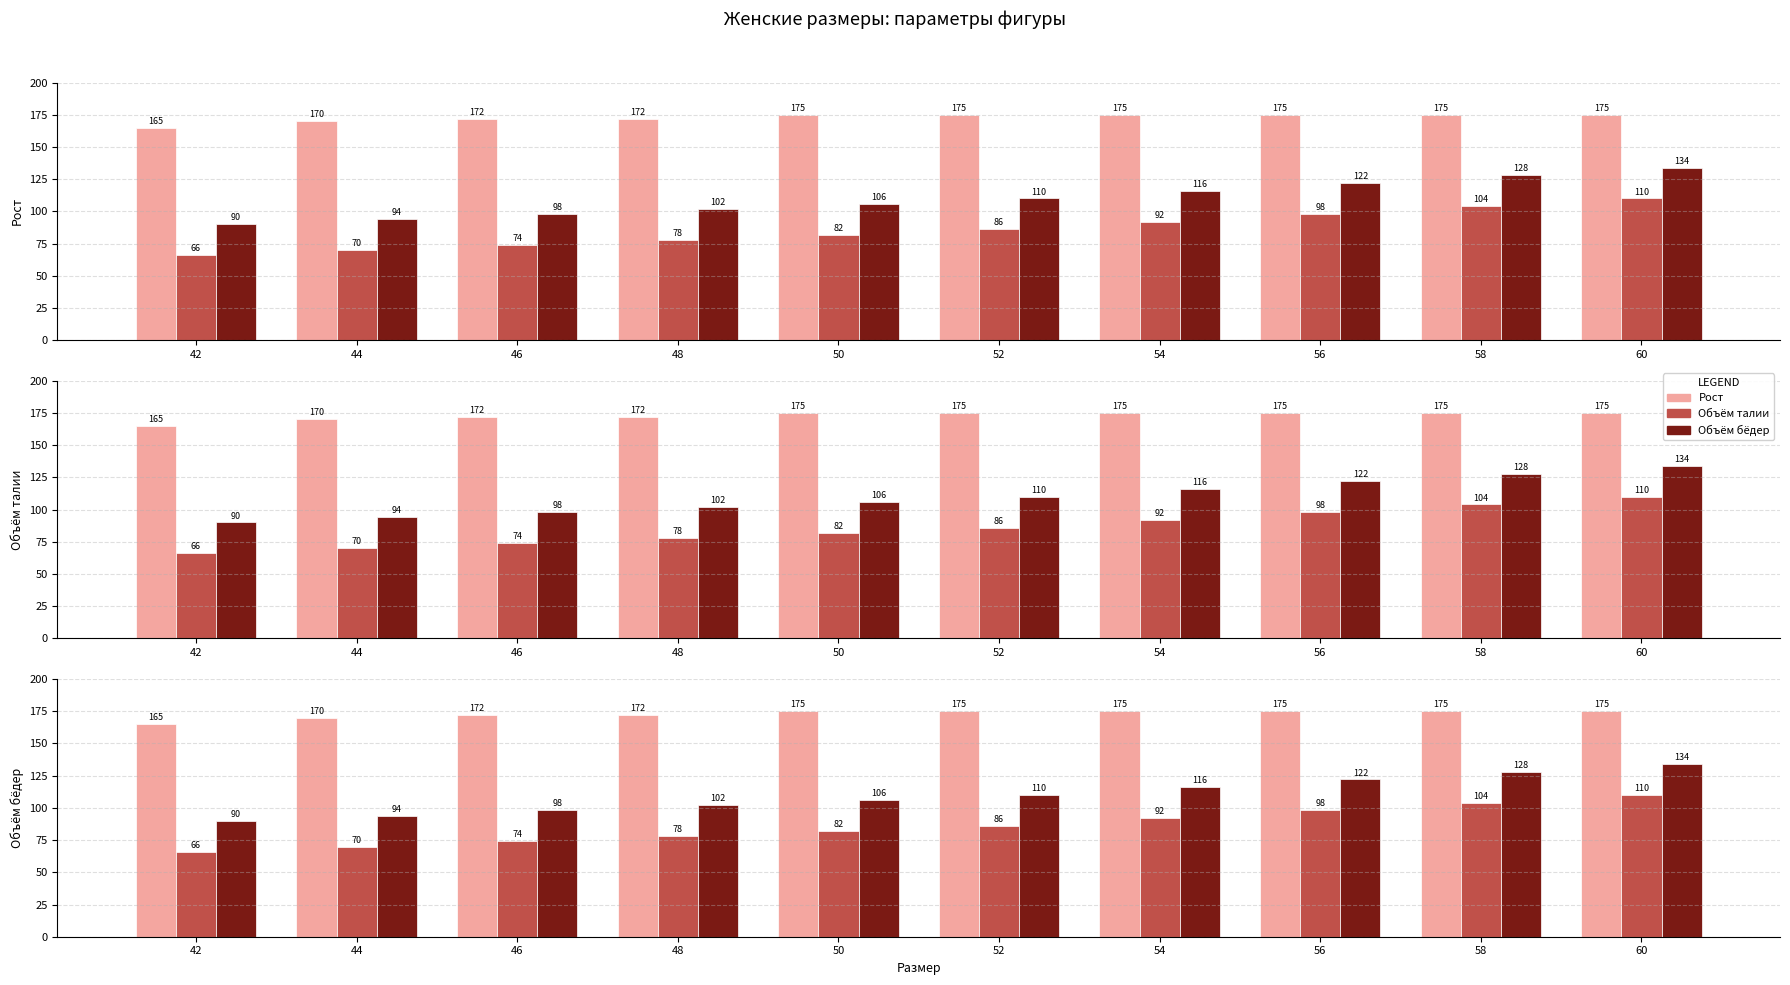

Is the value of Рост at 54 greater than the value of Объём талии at 48?

Yes